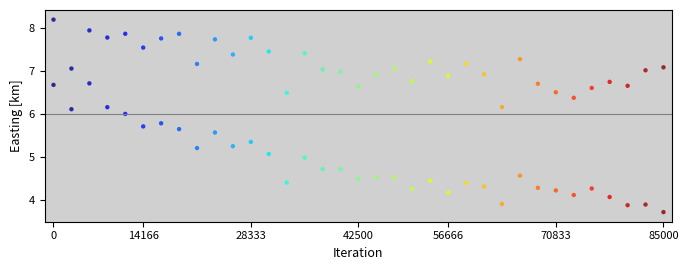

Count the number of points in this scatter plot.

70